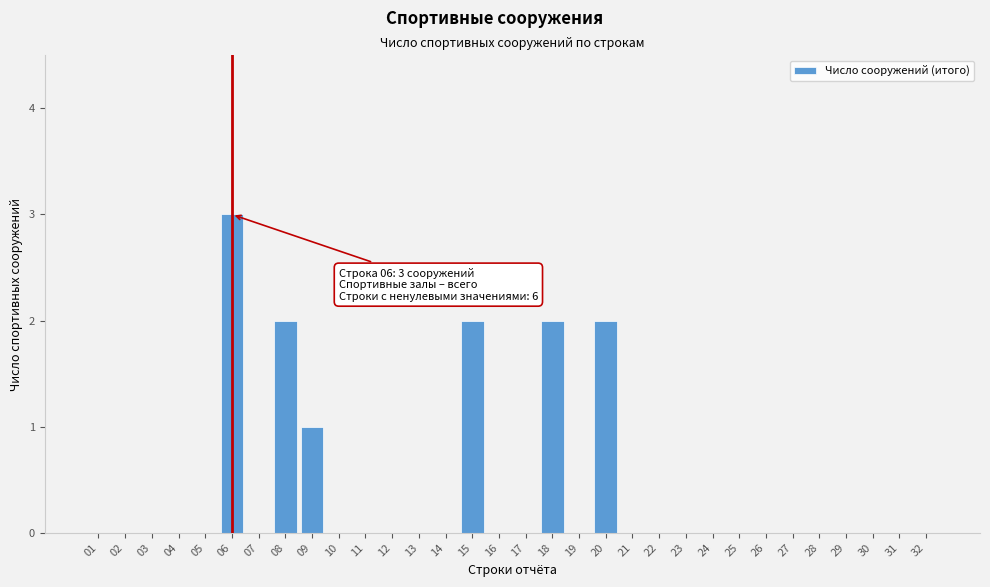

Between 18 and 24, which is larger?

18